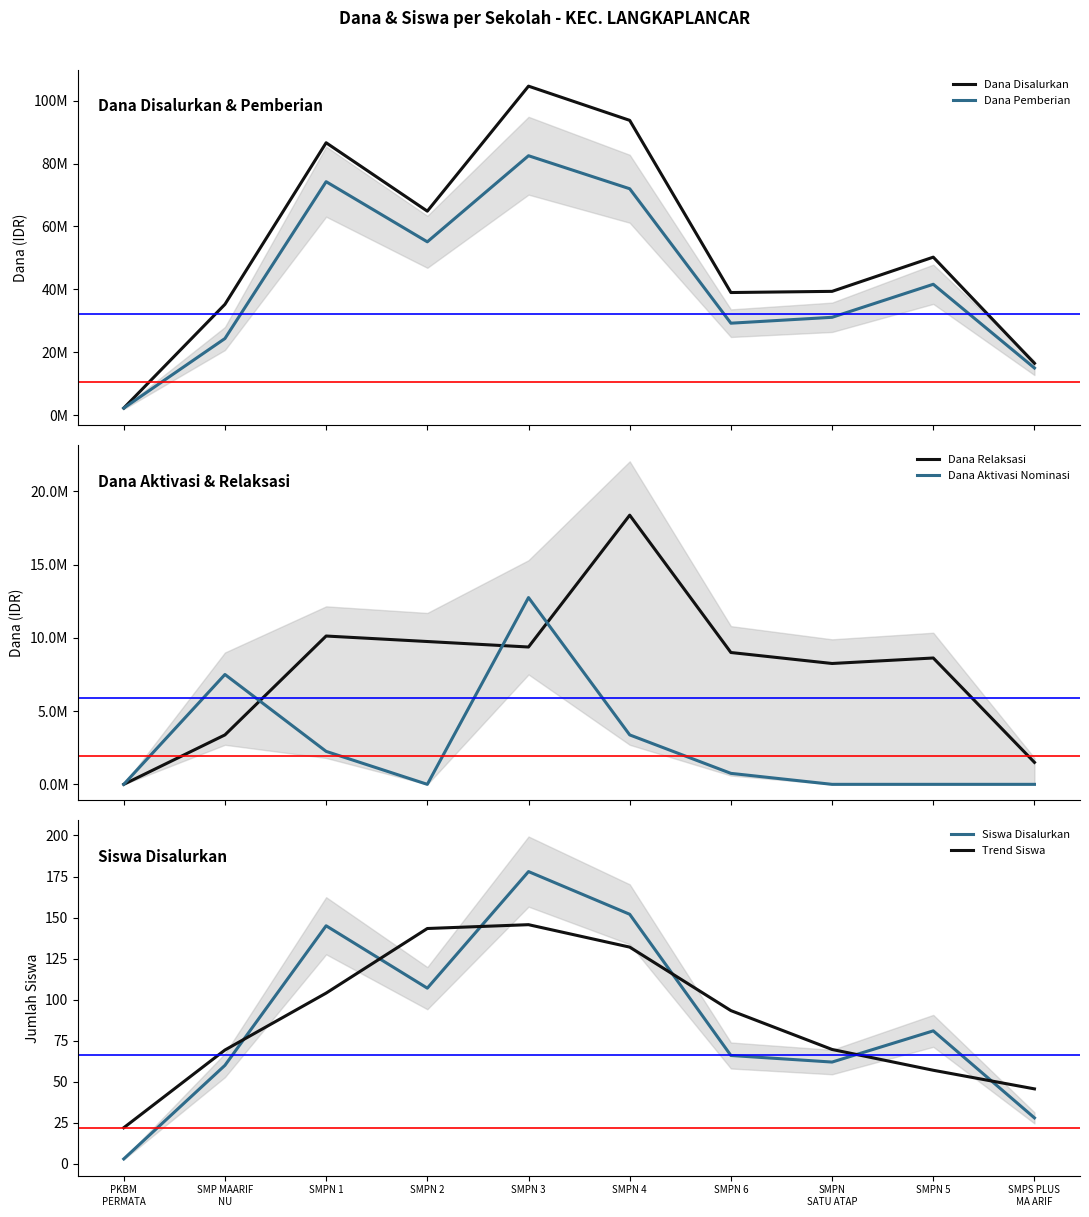

How many times do Siswa Disalurkan and Trend Siswa cross each other?

6